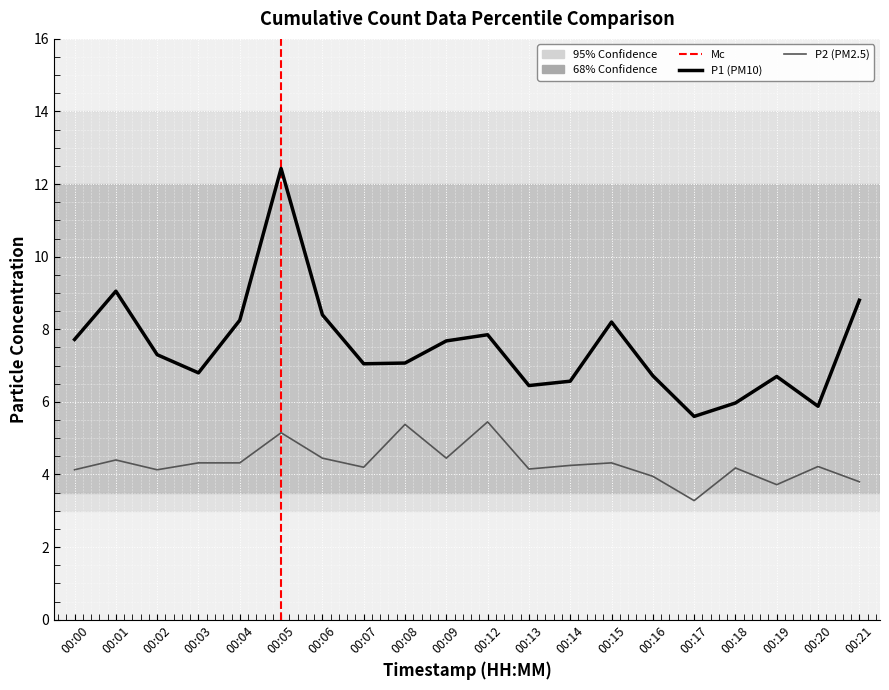

Which category has the highest value across all series?

00:05